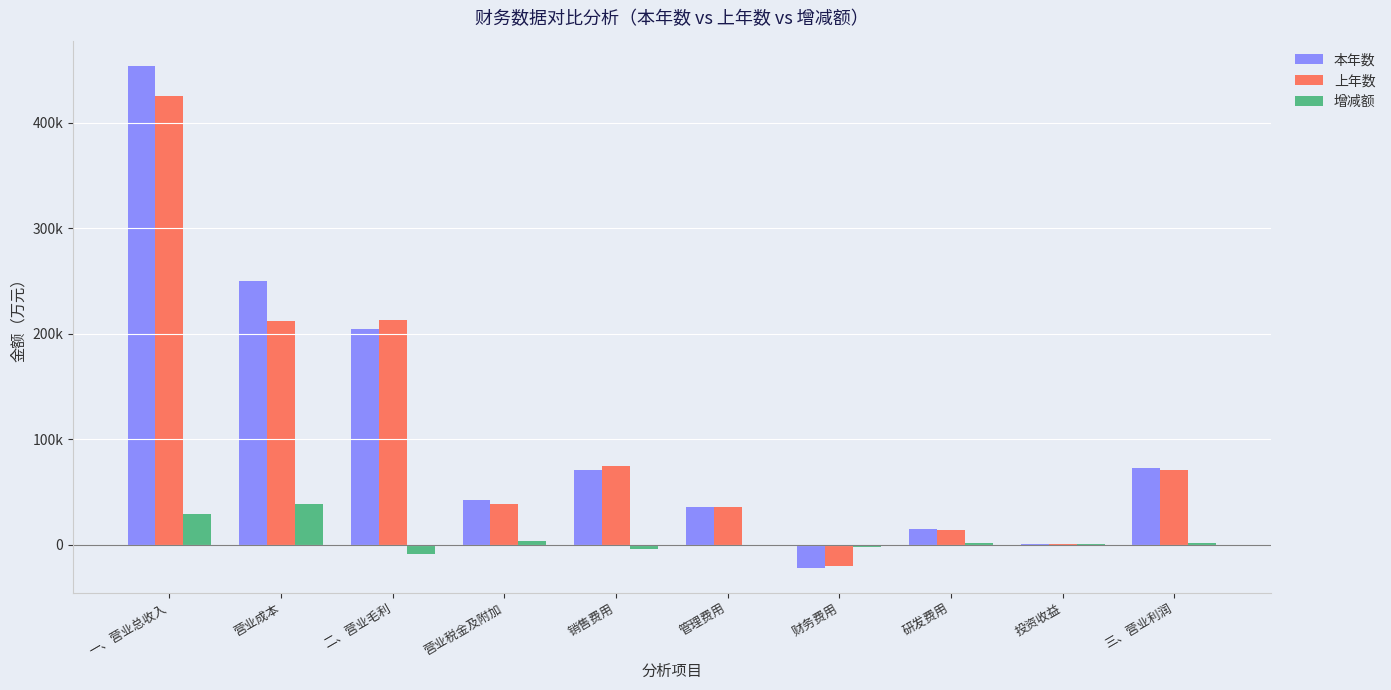

Where does the 增减额 series first go above 1099?

一、营业总收入